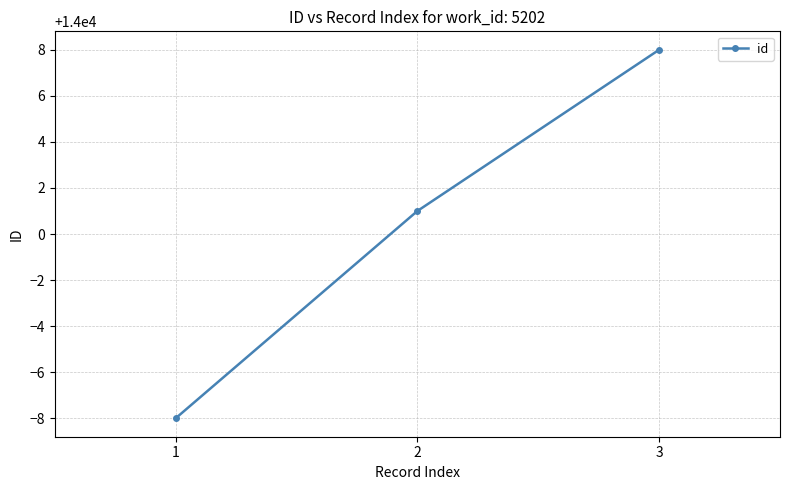

Reading right to left, list all the values displayed in this chart.

3=14008	2=14001	1=13992